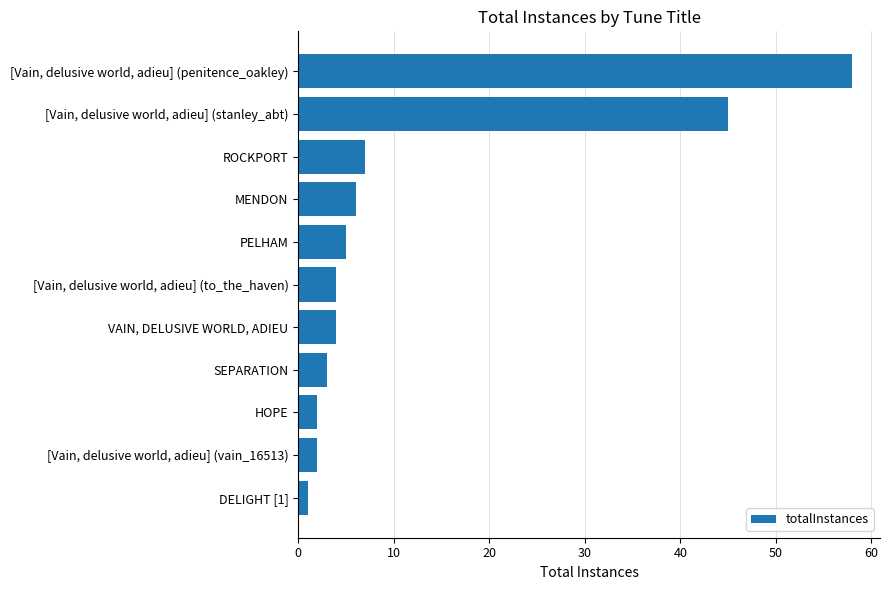

Reading bottom to top, what are all the values shown in this chart?

1	2	2	3	4	4	5	6	7	45	58